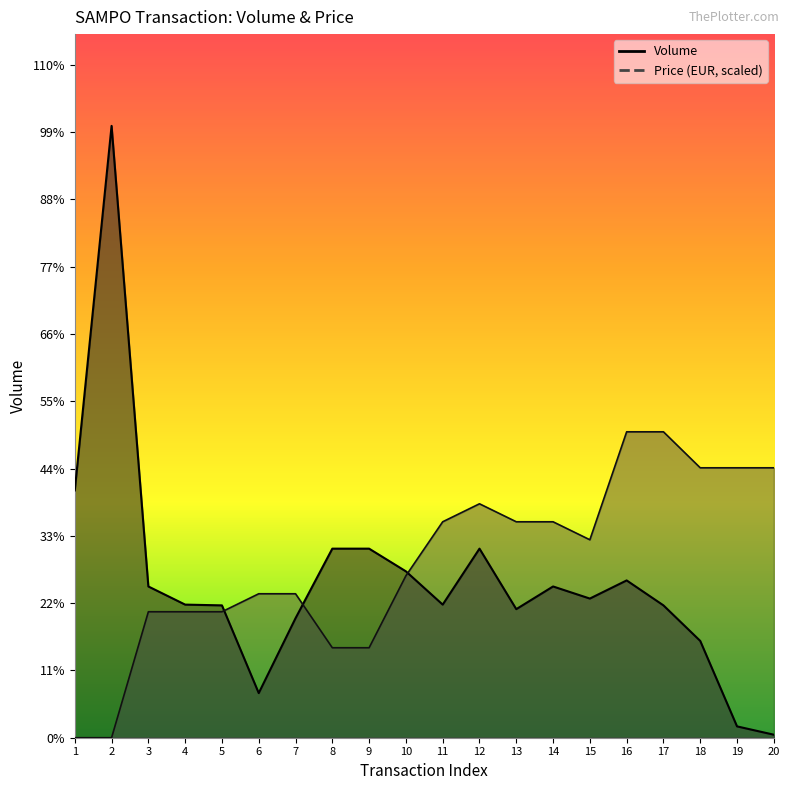

Which has a higher value, 11 or 12?

12